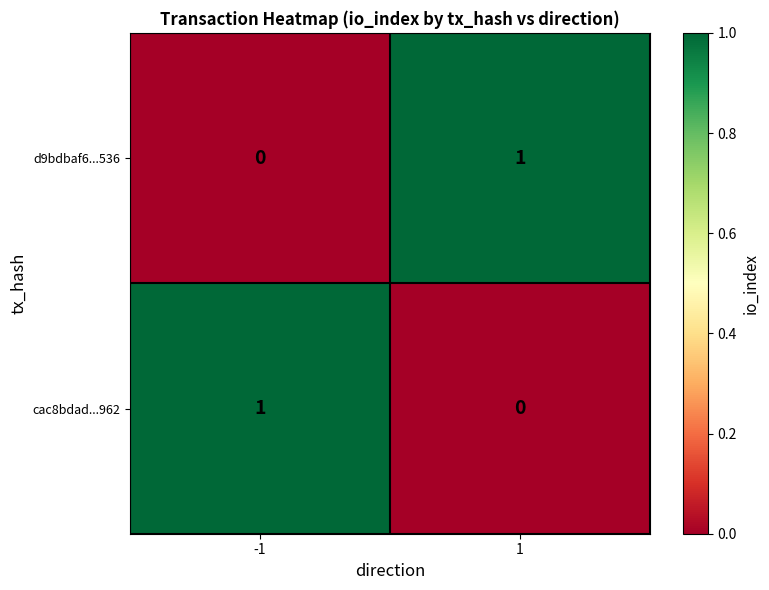

Rank the series at 1 from highest to lowest value.

d9bdbaf6...536, cac8bdad...962